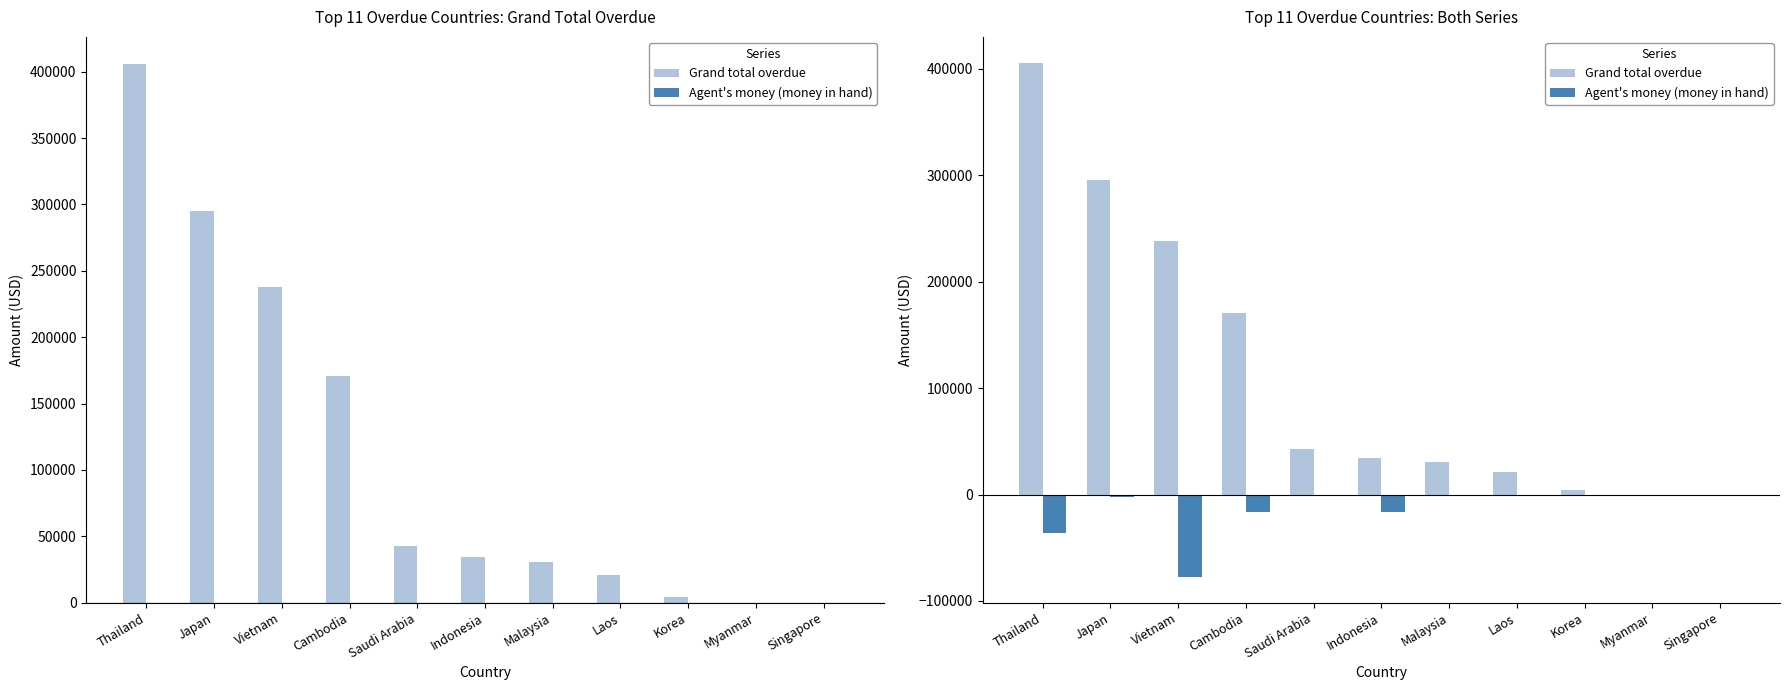

Is it true that Grand total overdue equals 34778.0 at Indonesia?

True